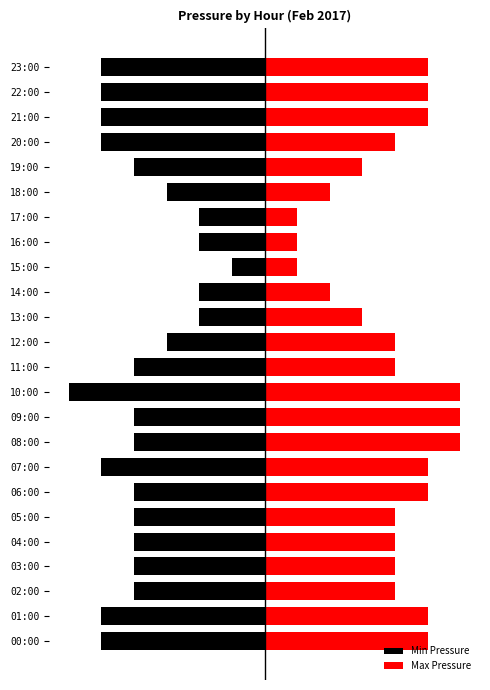

At which category does the chart reach its peak across all series?

08:00